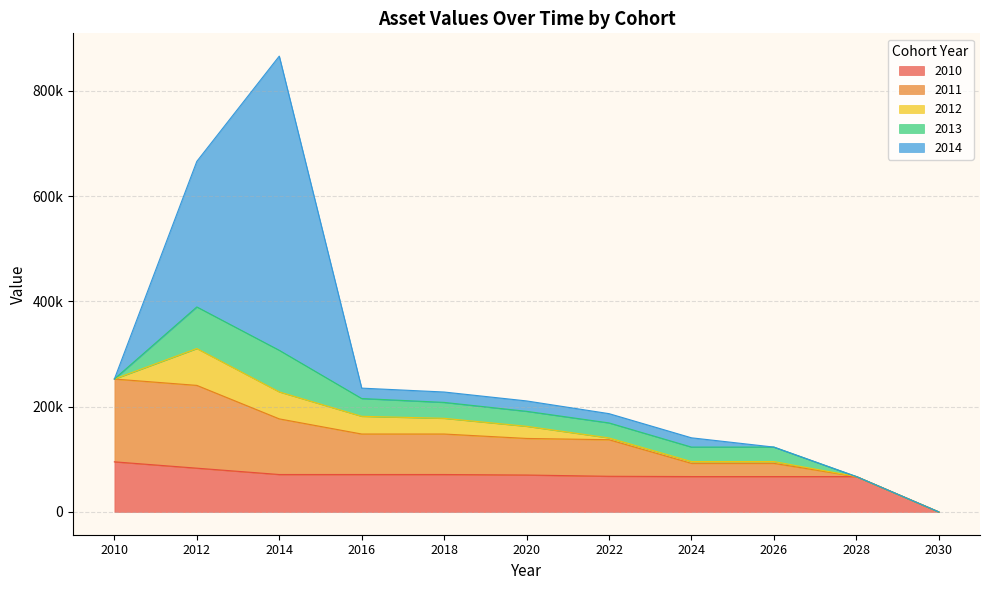

What is the sum of all 2011 values?

763272.2